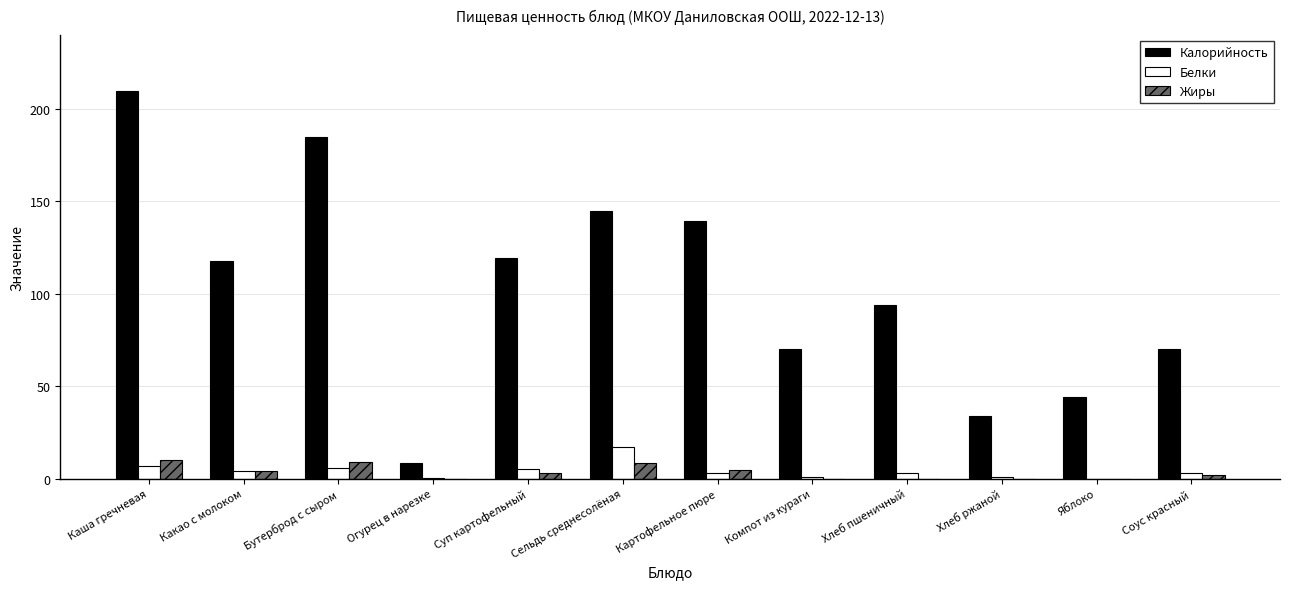

Are the bars horizontal?

No